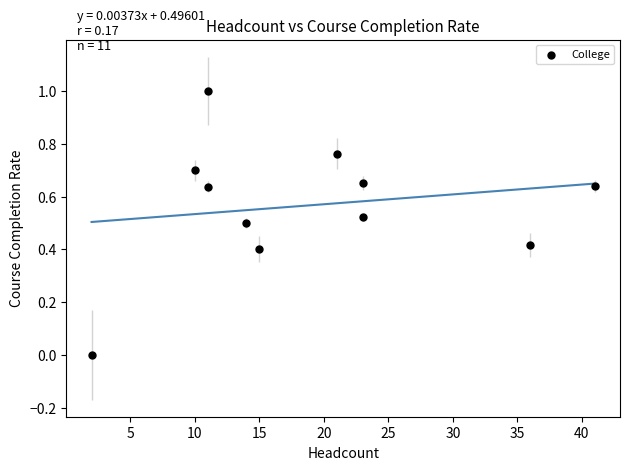

What is the range of X values (max minus min)?

39.0